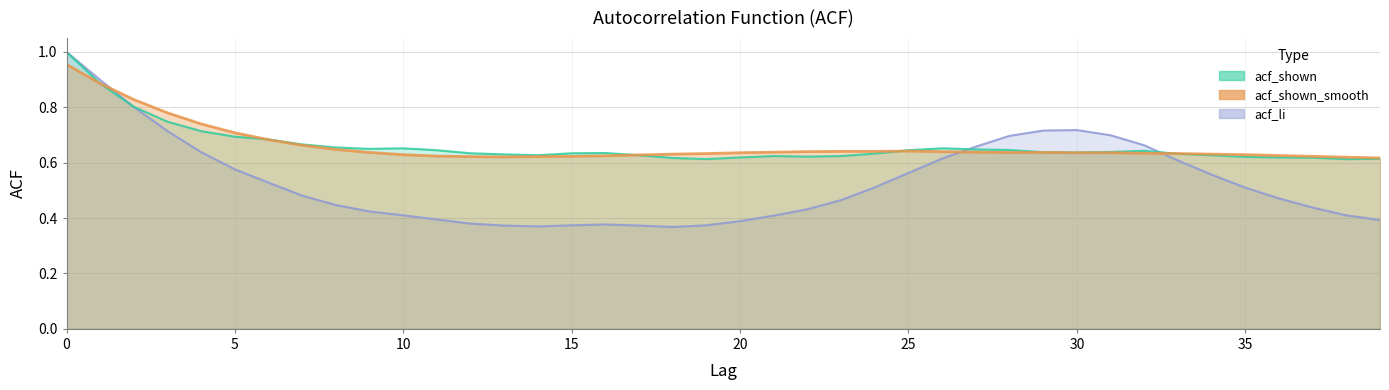

Between 16 and 26, which series saw the biggest shift?

acf_li